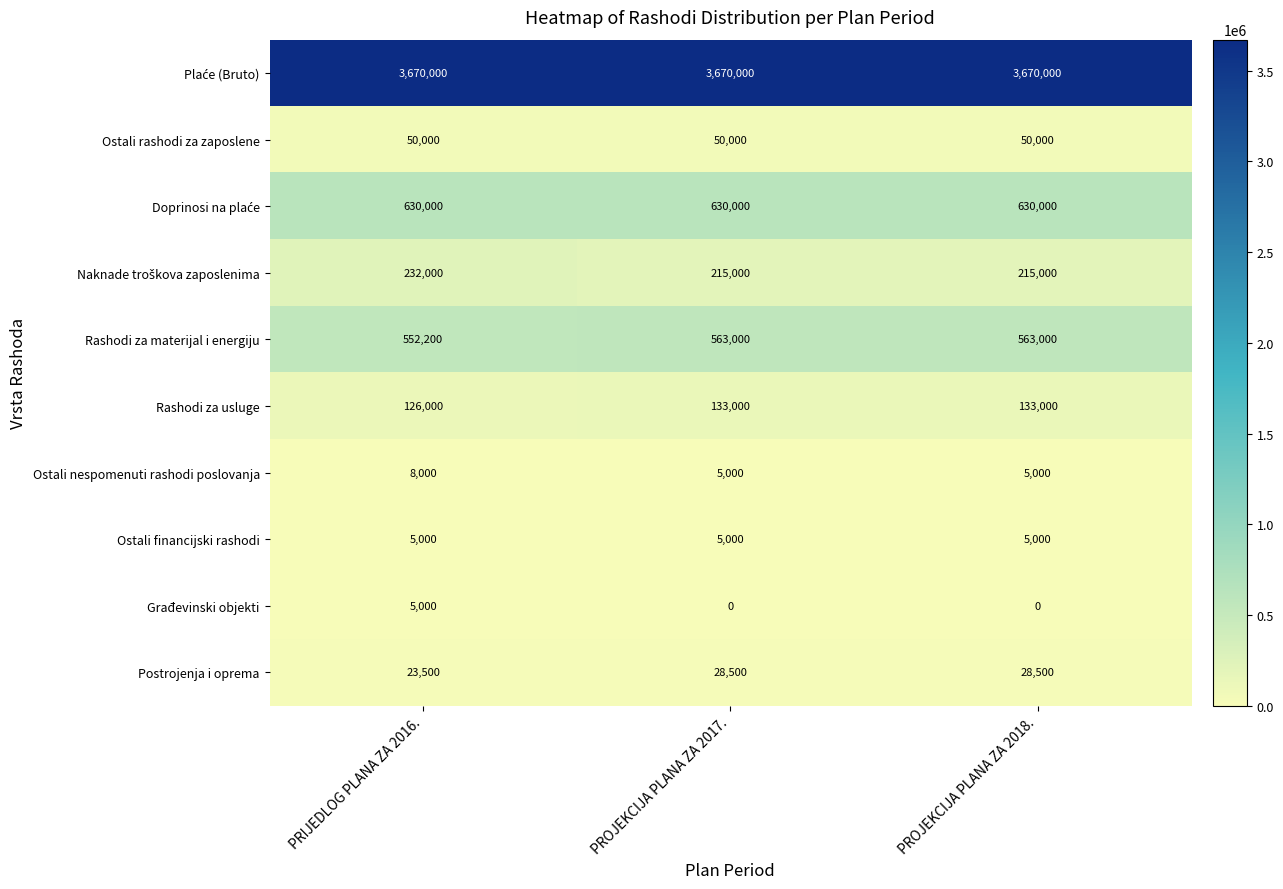

What is the sum of all Rashodi za usluge values?

392000